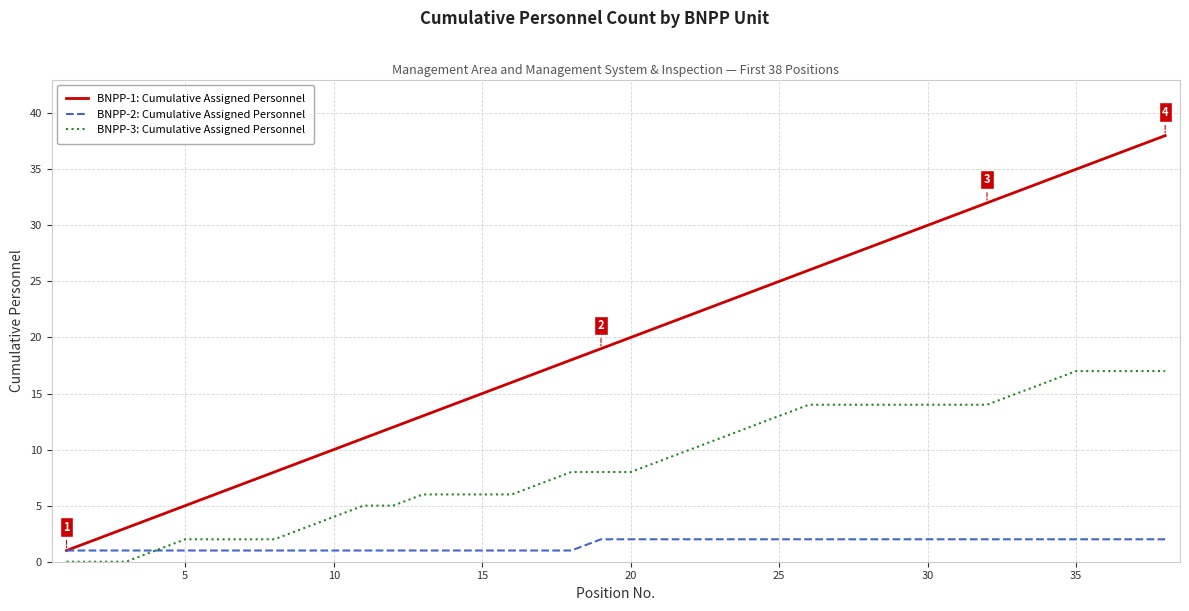

True or false: BNPP-3: Cumulative Assigned Personnel and BNPP-1: Cumulative Assigned Personnel intersect in this chart.

False